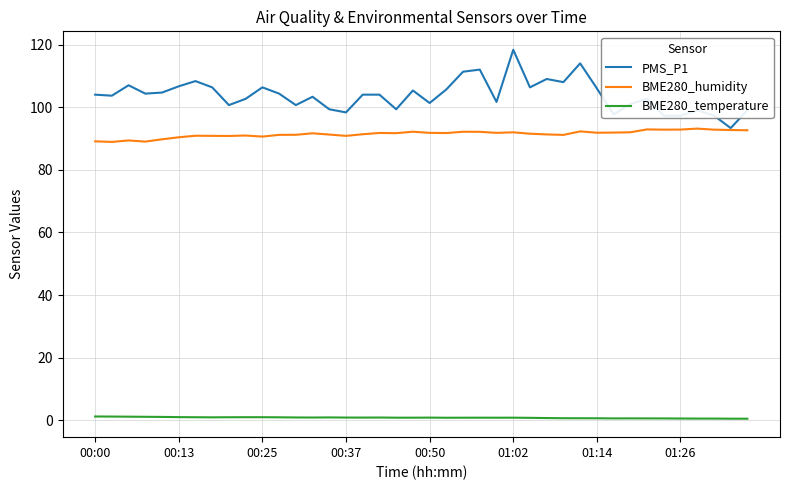

Rank the series by their maximum value, from highest to lowest.

PMS_P1, BME280_humidity, BME280_temperature